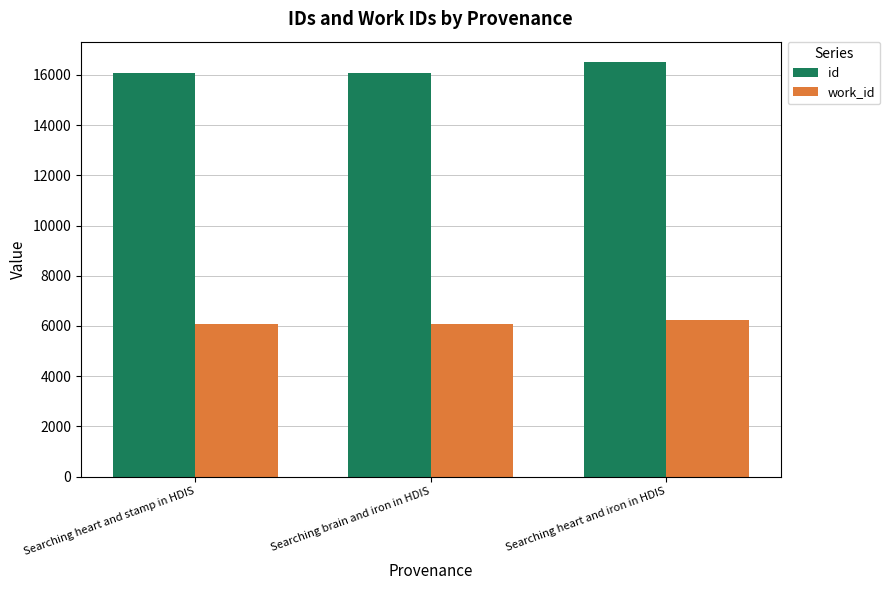

What position from the right is Searching heart and iron in HDIS?

1